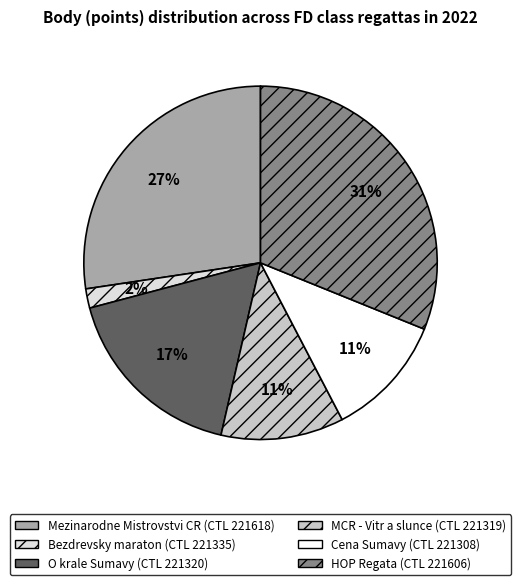

Is there any slice that represents more than half of the pie?

No